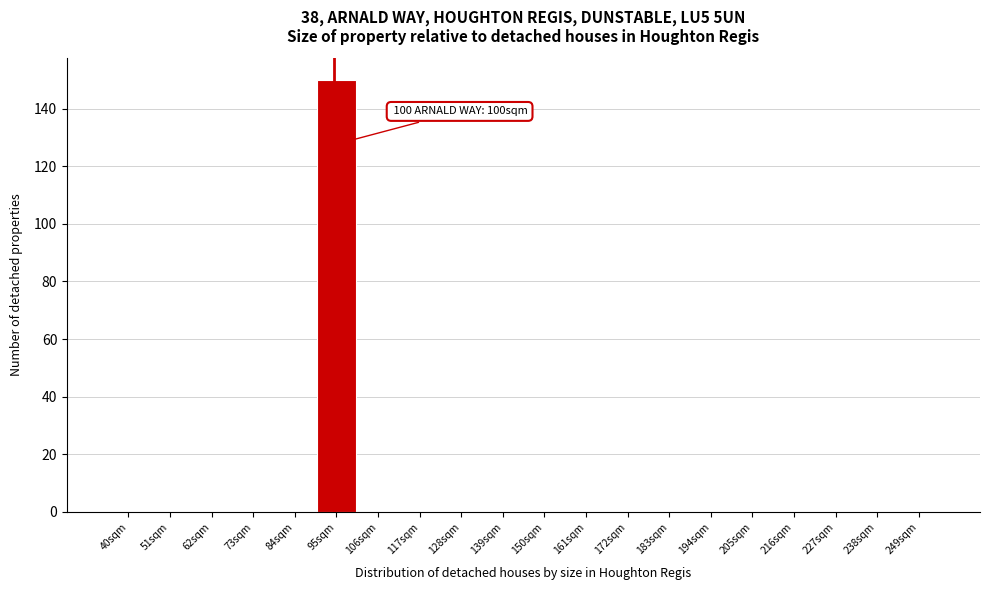

Reading right to left, list all the values displayed in this chart.

249sqm=0	238sqm=0	227sqm=0	216sqm=0	205sqm=0	194sqm=0	183sqm=0	172sqm=0	161sqm=0	150sqm=0	139sqm=0	128sqm=0	117sqm=0	106sqm=0	95sqm=150	84sqm=0	73sqm=0	62sqm=0	51sqm=0	40sqm=0